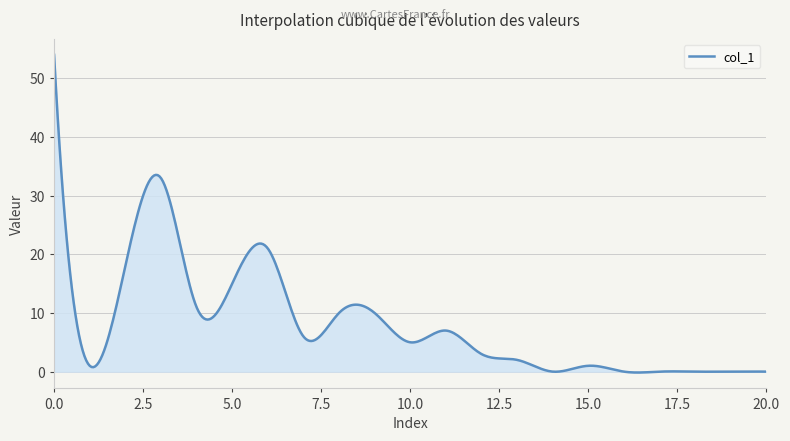

What is the difference between the maximum and minimum values?

54.2